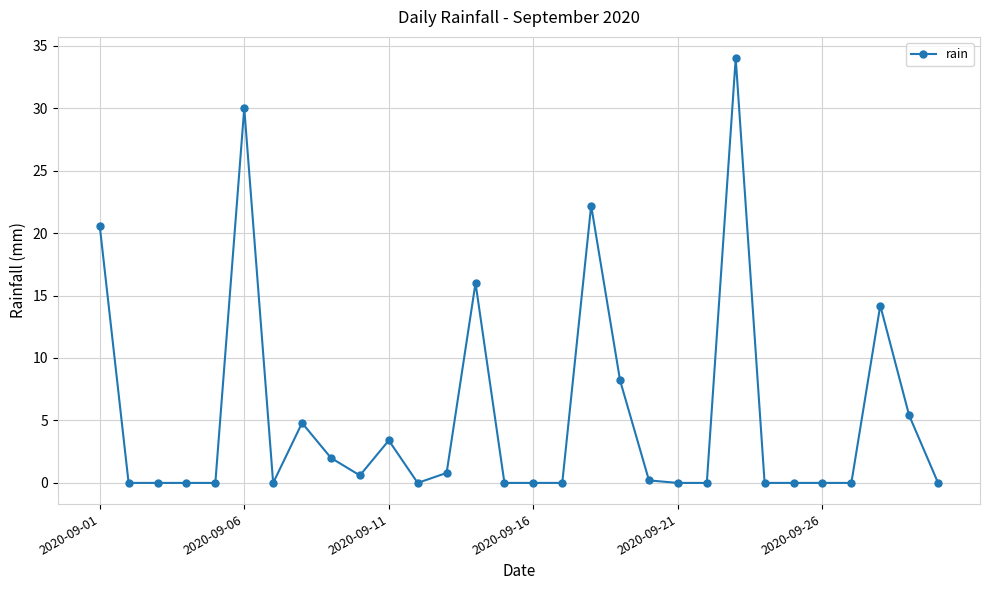

What is the sum of all values?

162.4